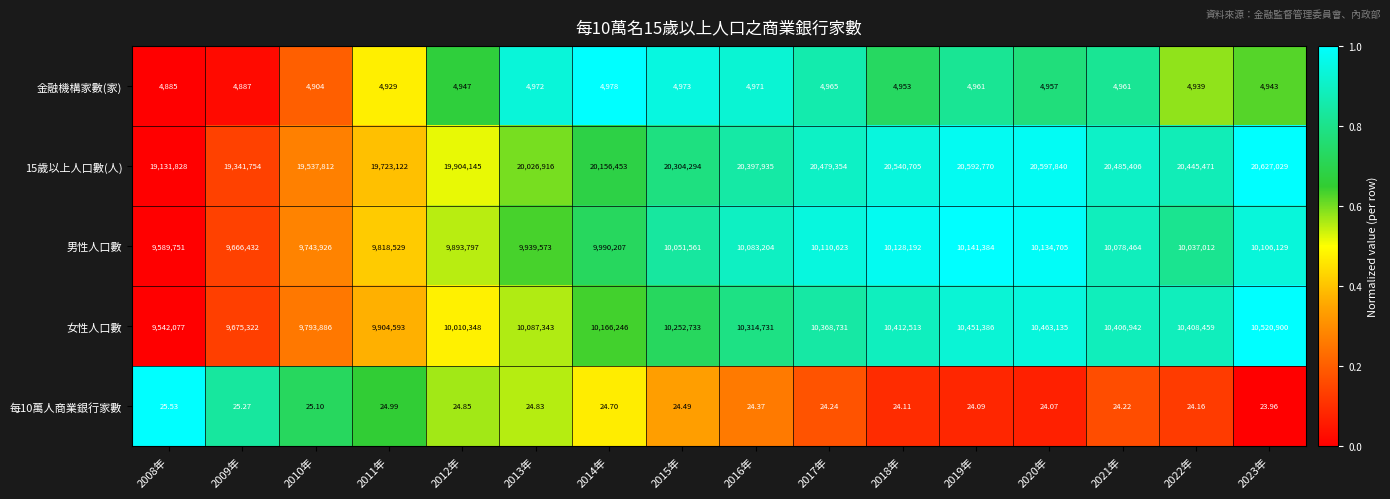

Reading left to right, what are all the values shown in this chart?

金融機構家數(家): 2008年=4885.0	2009年=4887.0	2010年=4904.0	2011年=4929.0	2012年=4947.0	2013年=4972.0	2014年=4978.0	2015年=4973.0	2016年=4971.0	2017年=4965.0	2018年=4953.0	2019年=4961.0	2020年=4957.0	2021年=4961.0	2022年=4939.0	2023年=4943.0
15歲以上人口數(人): 2008年=19131828.0	2009年=19341754.0	2010年=19537812.0	2011年=19723122.0	2012年=19904145.0	2013年=20026916.0	2014年=20156453.0	2015年=20304294.0	2016年=20397935.0	2017年=20479354.0	2018年=20540705.0	2019年=20592770.0	2020年=20597840.0	2021年=20485406.0	2022年=20445471.0	2023年=20627029.0
男性人口數: 2008年=9589751.0	2009年=9666432.0	2010年=9743926.0	2011年=9818529.0	2012年=9893797.0	2013年=9939573.0	2014年=9990207.0	2015年=10051561.0	2016年=10083204.0	2017年=10110623.0	2018年=10128192.0	2019年=10141384.0	2020年=10134705.0	2021年=10078464.0	2022年=10037012.0	2023年=10106129.0
女性人口數: 2008年=9542077.0	2009年=9675322.0	2010年=9793886.0	2011年=9904593.0	2012年=10010348.0	2013年=10087343.0	2014年=10166246.0	2015年=10252733.0	2016年=10314731.0	2017年=10368731.0	2018年=10412513.0	2019年=10451386.0	2020年=10463135.0	2021年=10406942.0	2022年=10408459.0	2023年=10520900.0
每10萬人商業銀行家數: 2008年=25.5	2009年=25.3	2010年=25.1	2011年=25.0	2012年=24.9	2013年=24.8	2014年=24.7	2015年=24.5	2016年=24.4	2017年=24.2	2018年=24.1	2019年=24.1	2020年=24.1	2021年=24.2	2022年=24.2	2023年=24.0